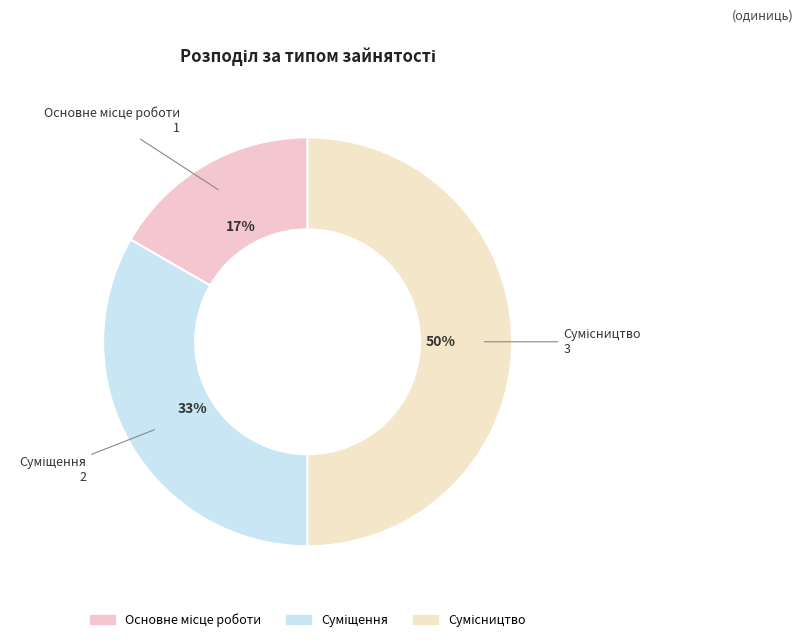

How many slices are in this pie chart?

3